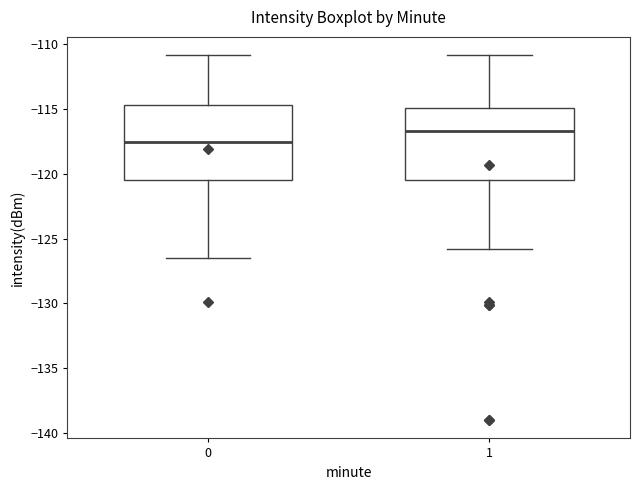

Which box's median line is the highest?

1